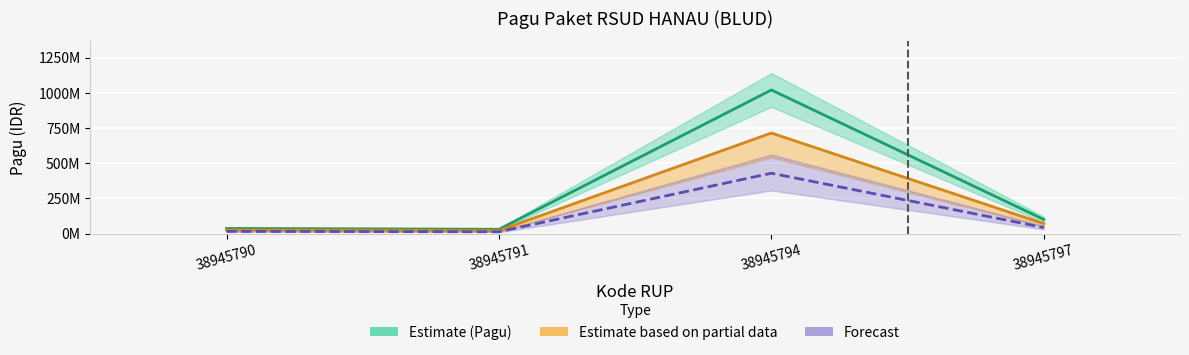

Between 38945790 and 38945791, which is larger?

38945790